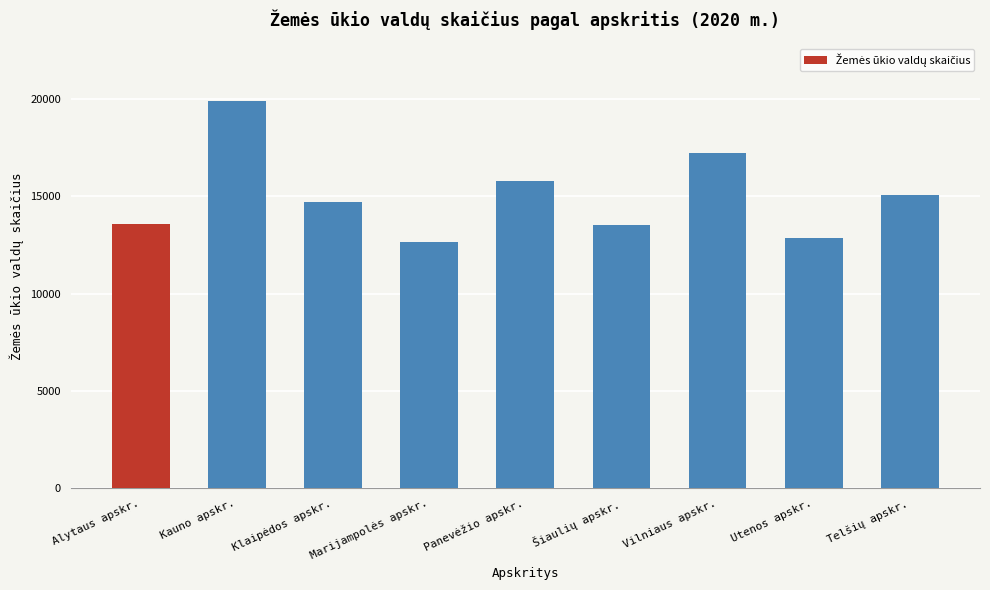

What is the value of the 9th bar from the left?

15049